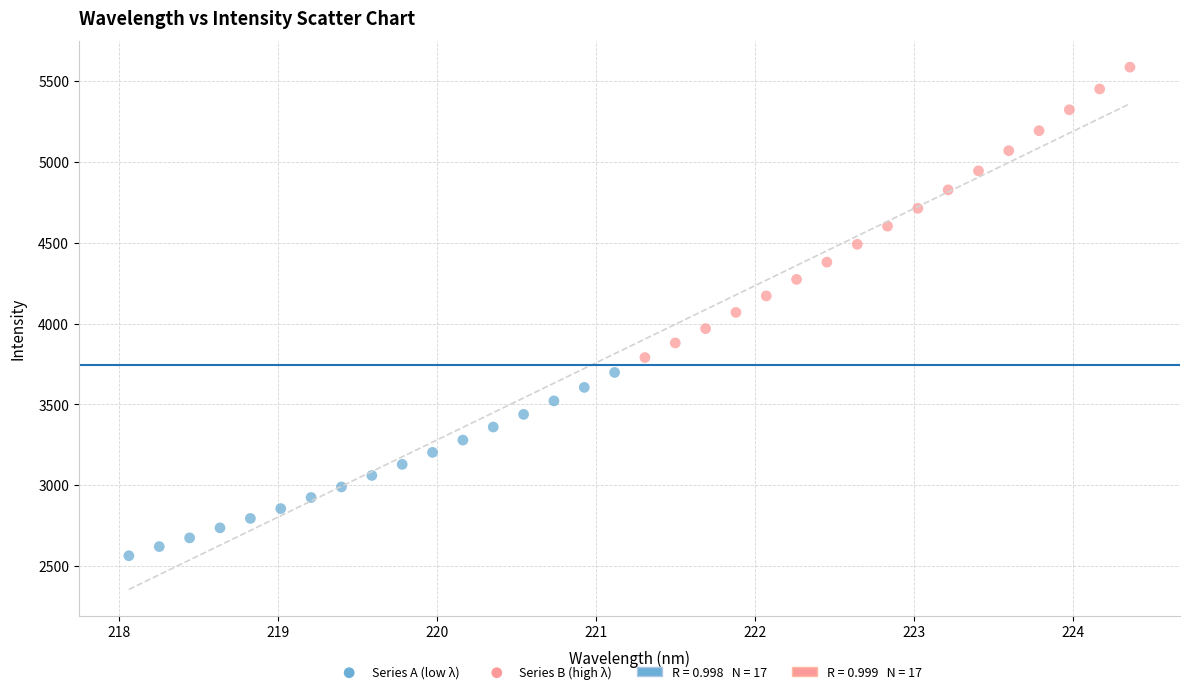

Which series reaches the maximum Y coordinate?

Series B (high λ)